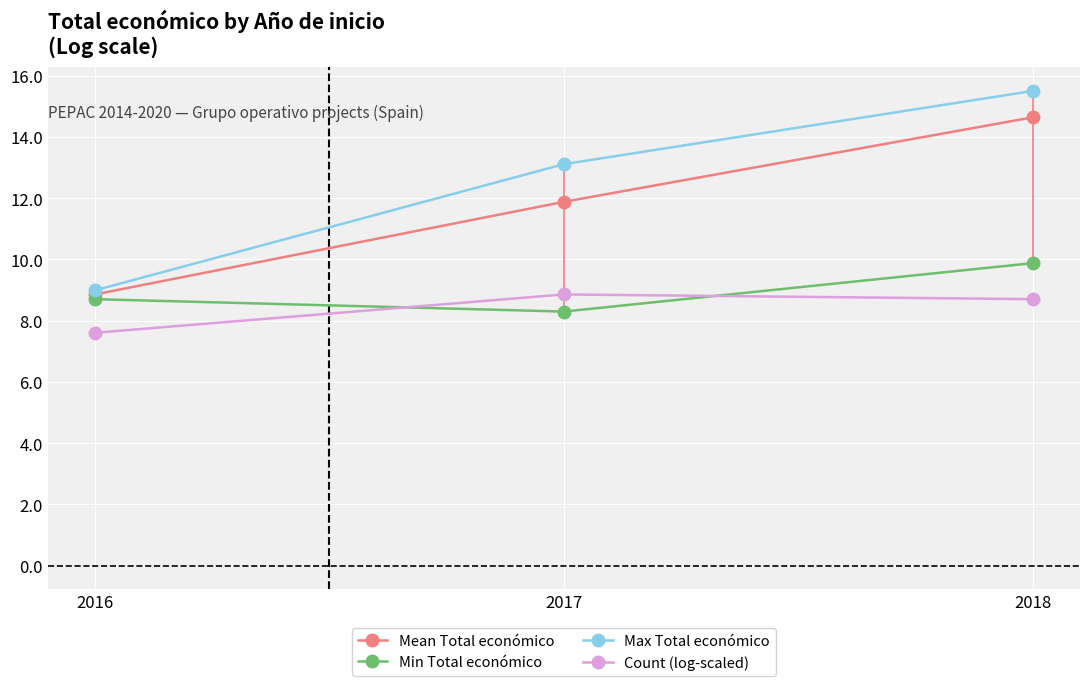

Which series has the widest spread of values?

Max Total económico